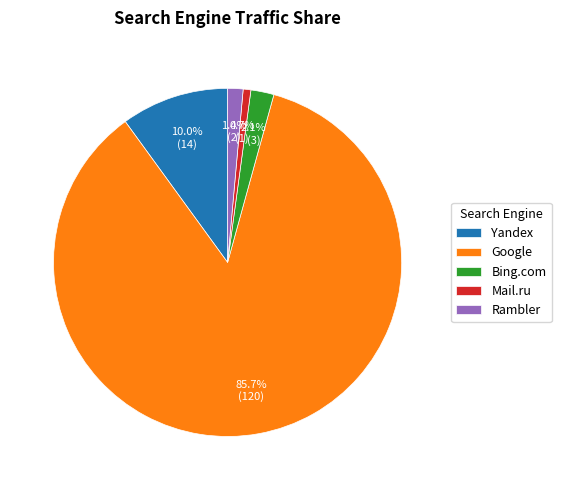

To the nearest percent, what percentage of the pie is Yandex?

10%